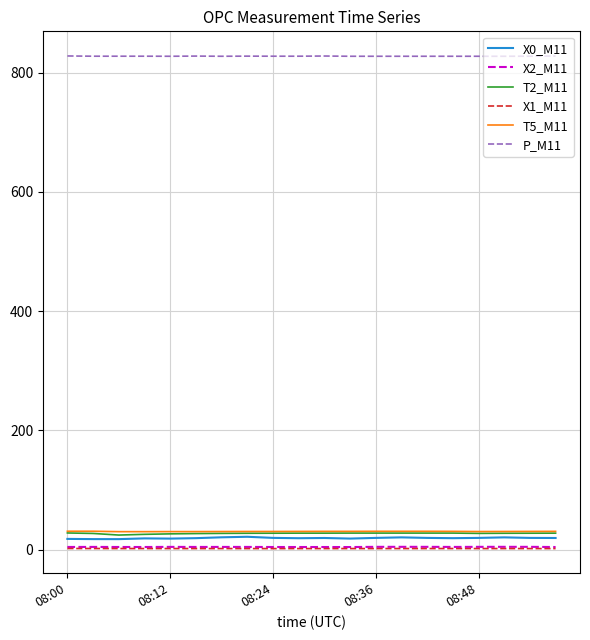

What is the greatest value displayed?

827.9